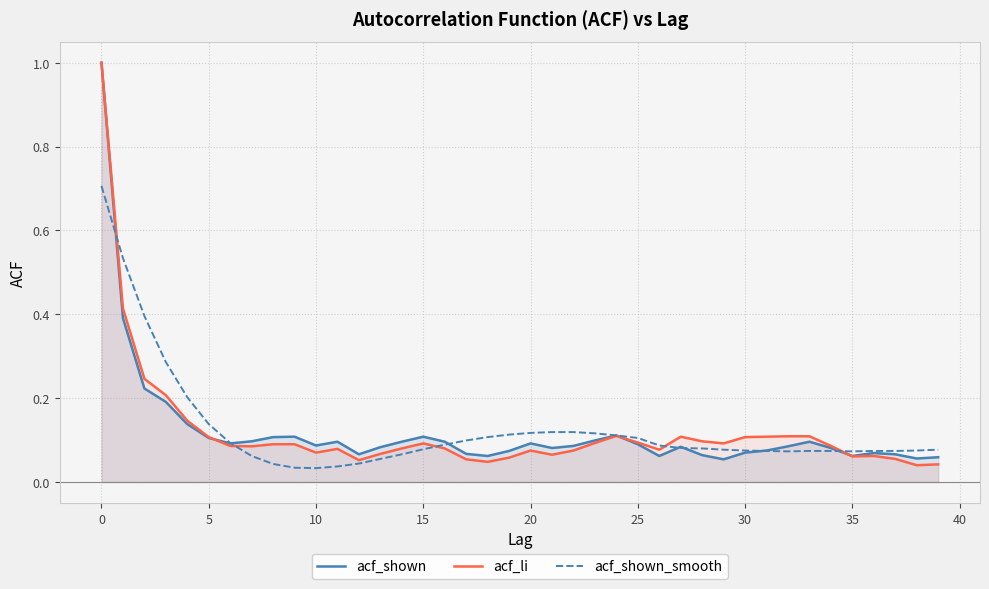

What is the maximum value for acf_li?

1.0